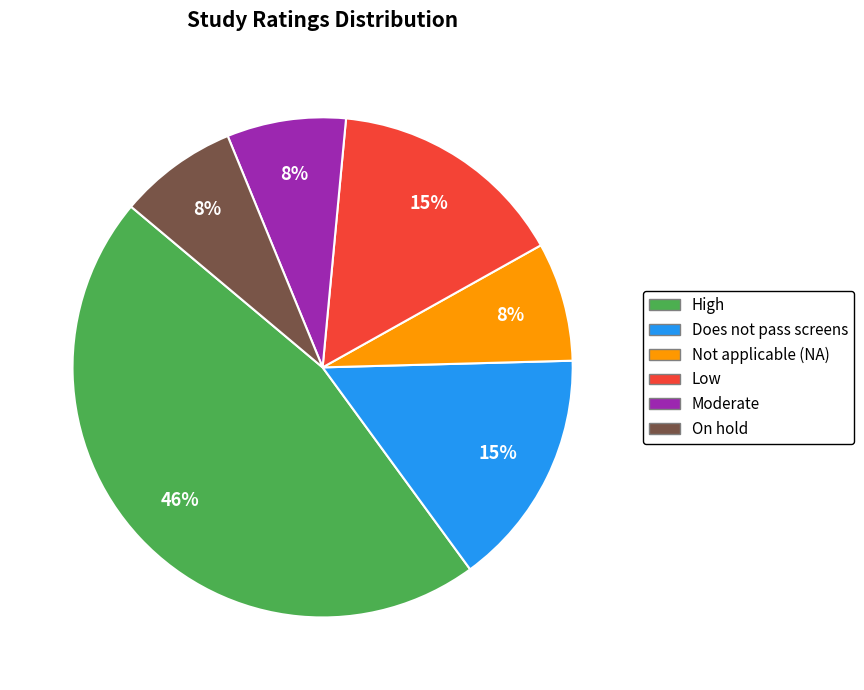

To the nearest percent, what is the difference between the largest and smallest slice percentages?

38%